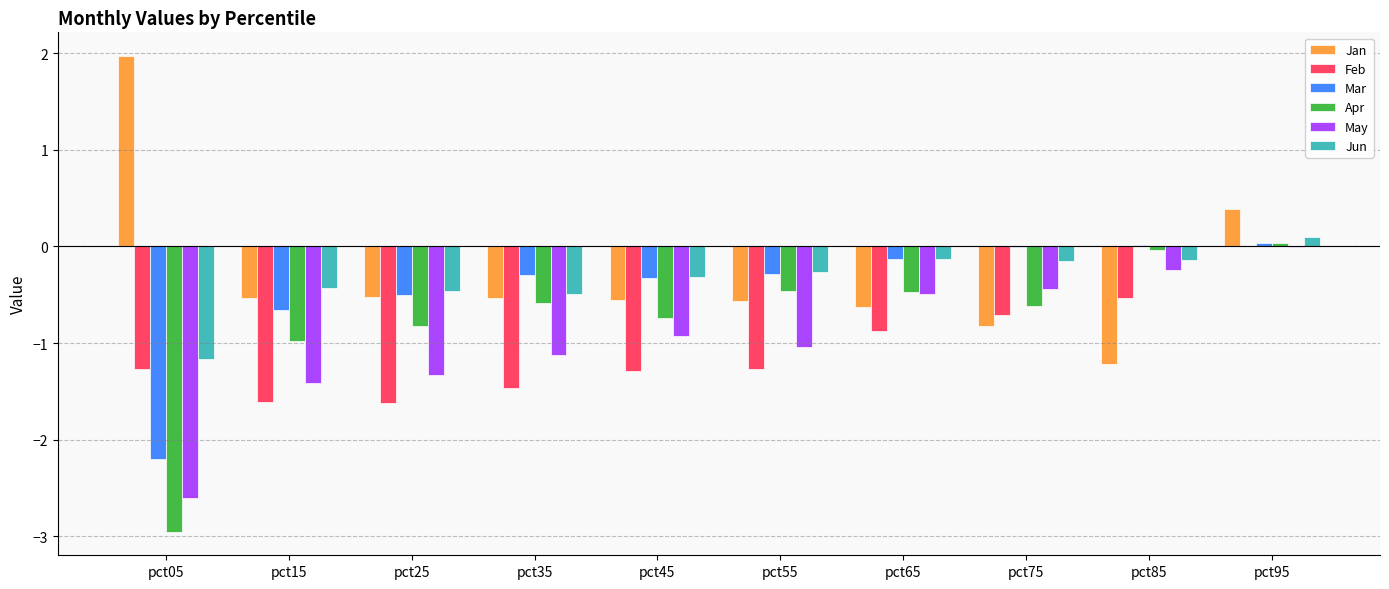

What are all the series names shown in the legend?

Jan, Feb, Mar, Apr, May, Jun